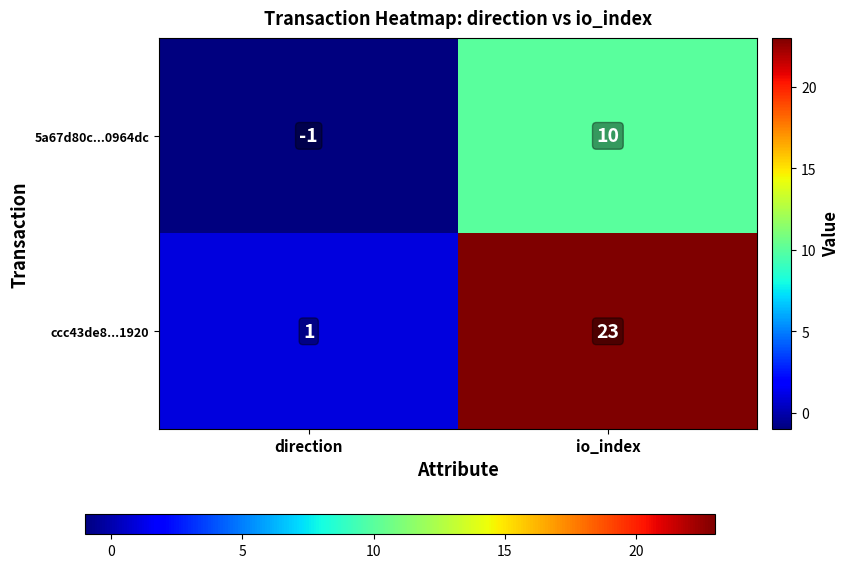

What is the difference between the maximum and minimum values in the 5a67d80c...0964dc series?

11